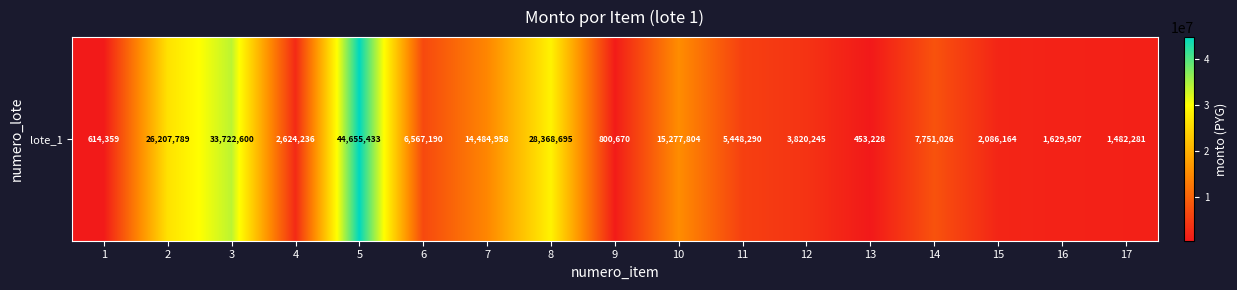

Read the value at 8, to the nearest 100.

28368700